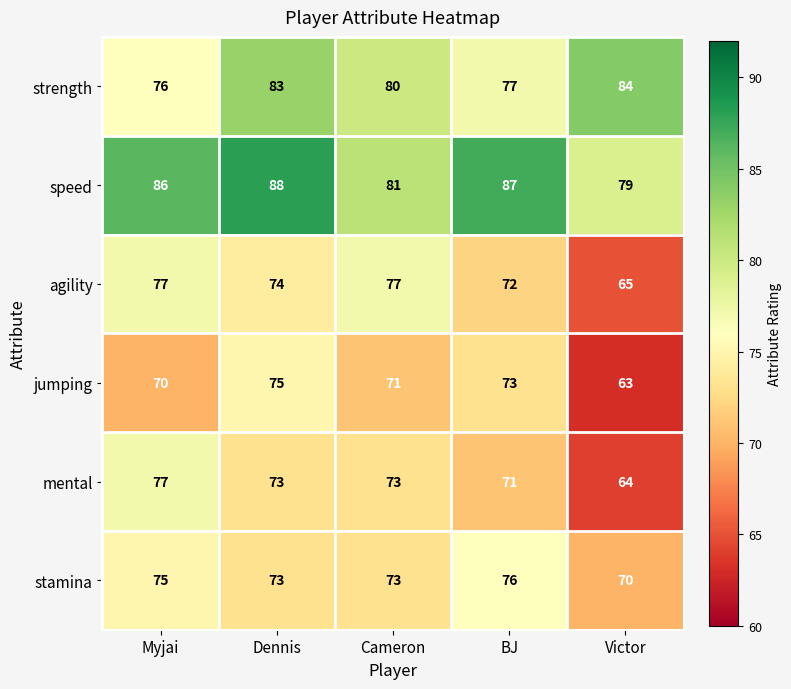

Where does the jumping series first go above 71?

Dennis